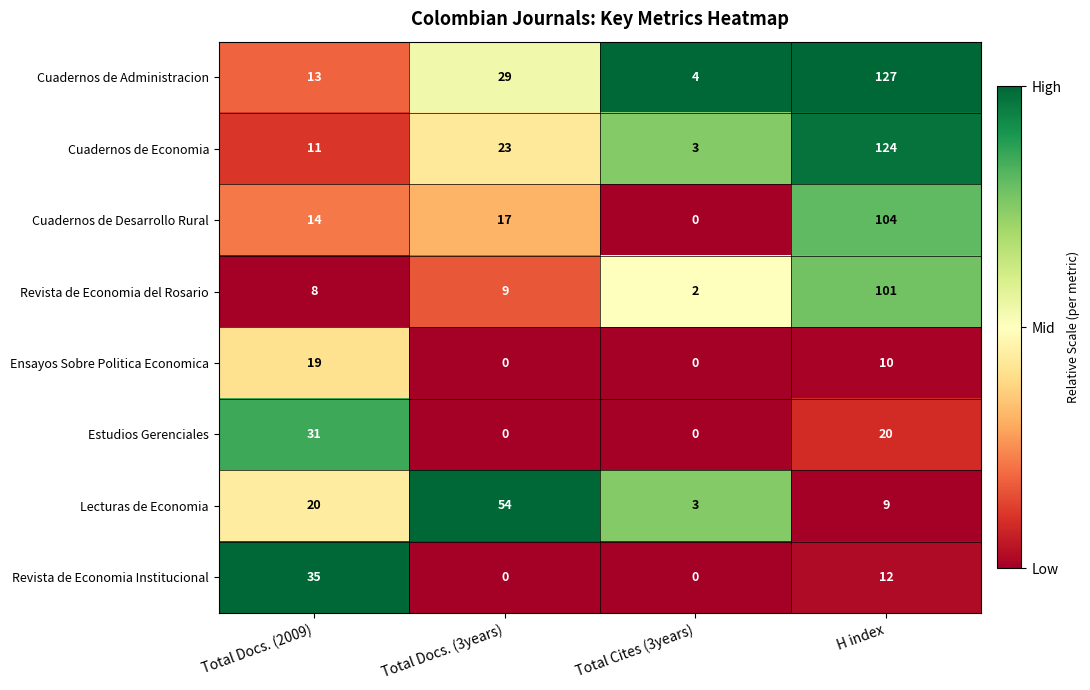

How many Ensayos Sobre Politica Economica values are between 0 and 19?

4